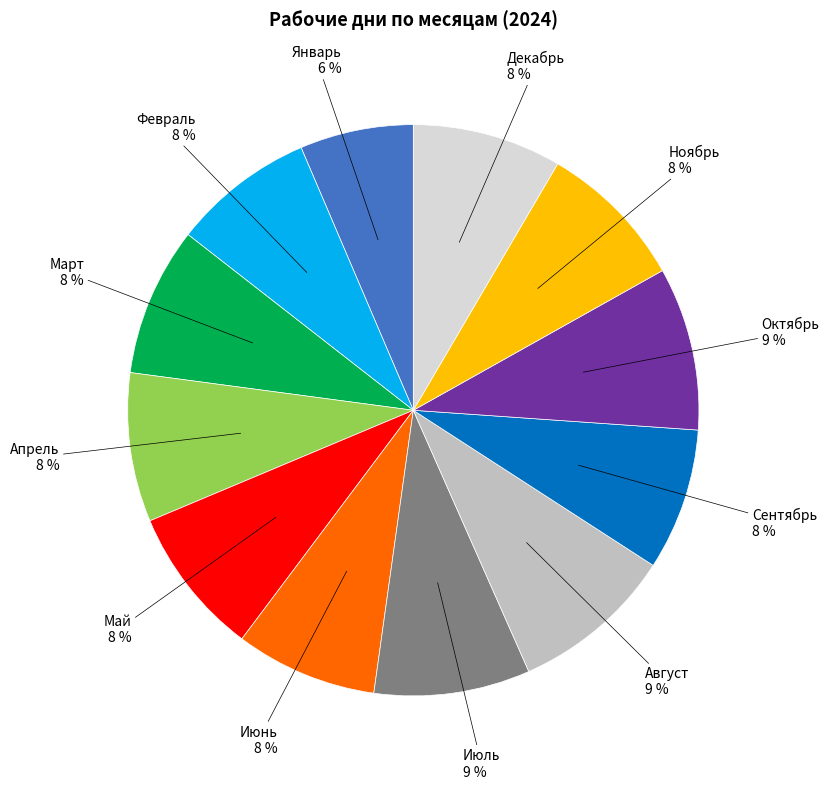

Between Июль and Январь, which is larger?

Июль